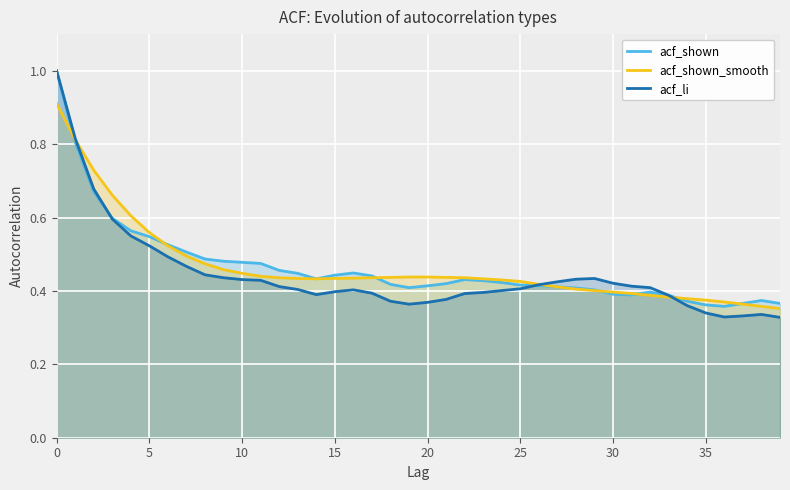

What is the average value of the acf_li series?

0.4